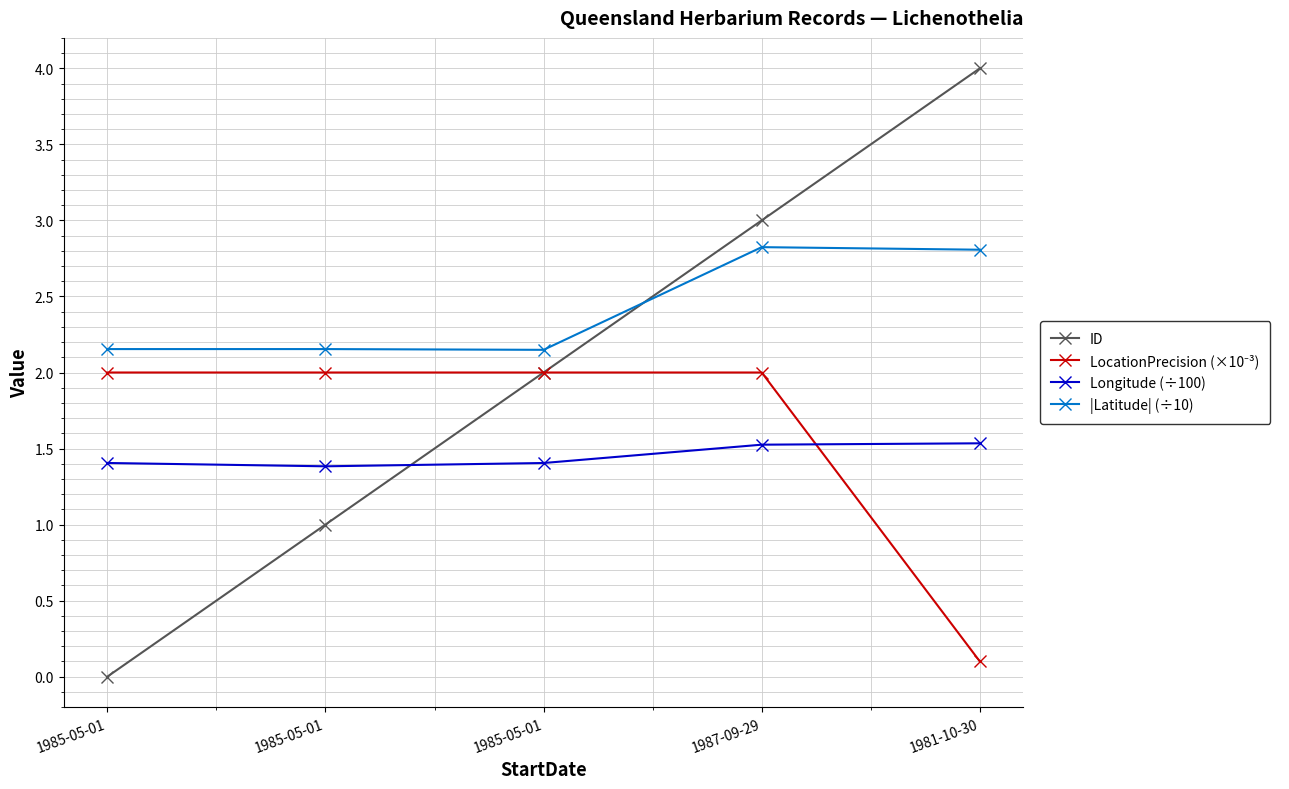

Is it true that ID equals 0.5 at 1985-05-01?

False